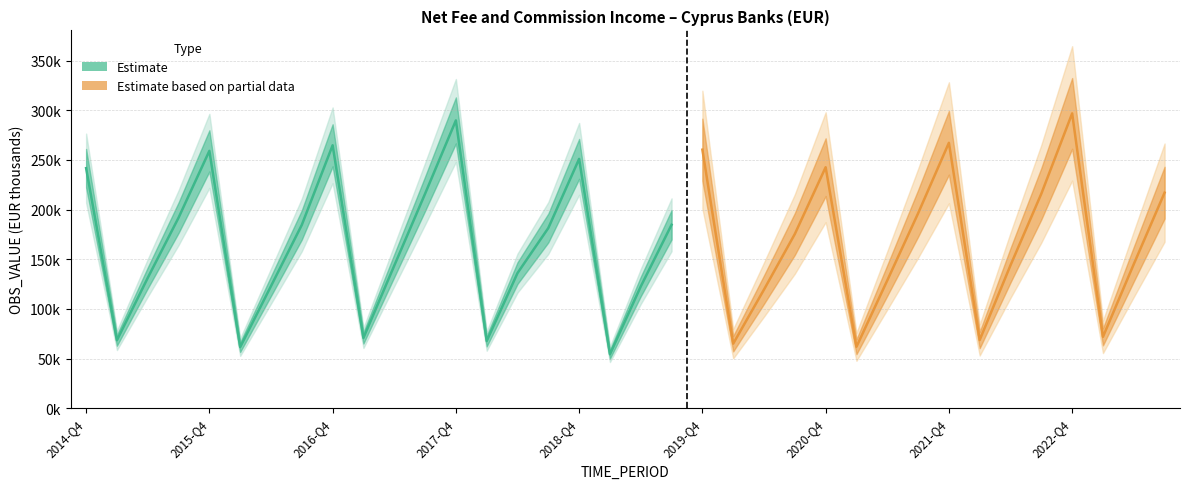

Approximately how many times larger is the value at 2015-Q4 compared to 2017-Q4?

0.9